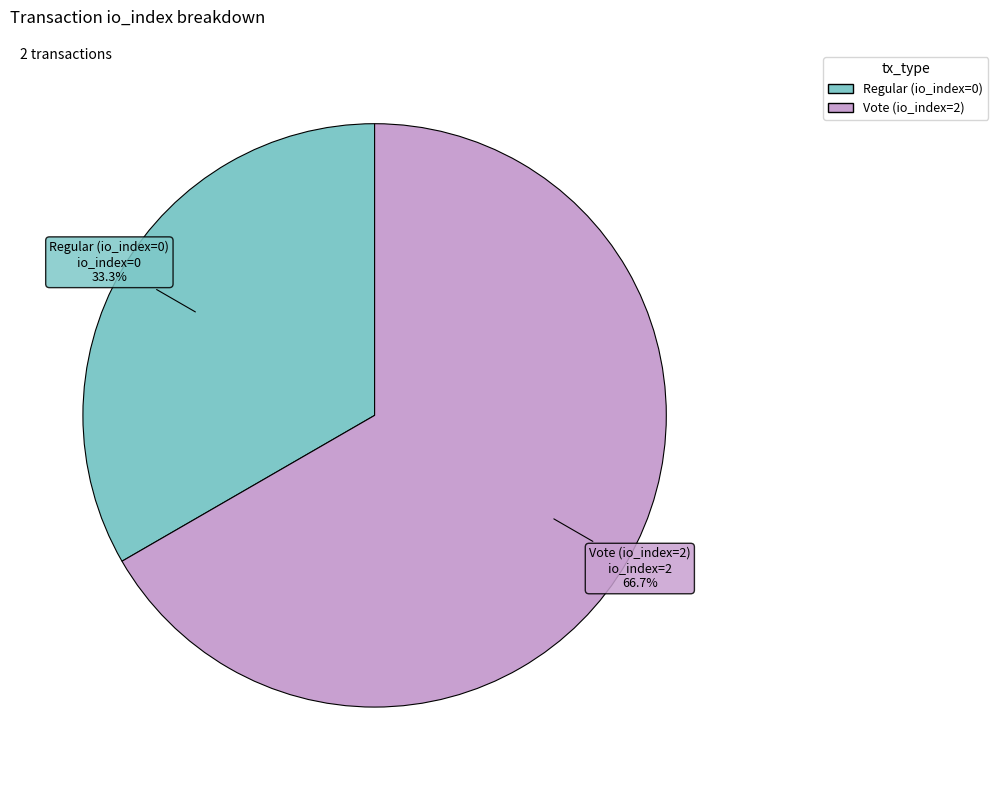

Which has a higher value, Regular (io_index=0) or Vote (io_index=2)?

Vote (io_index=2)